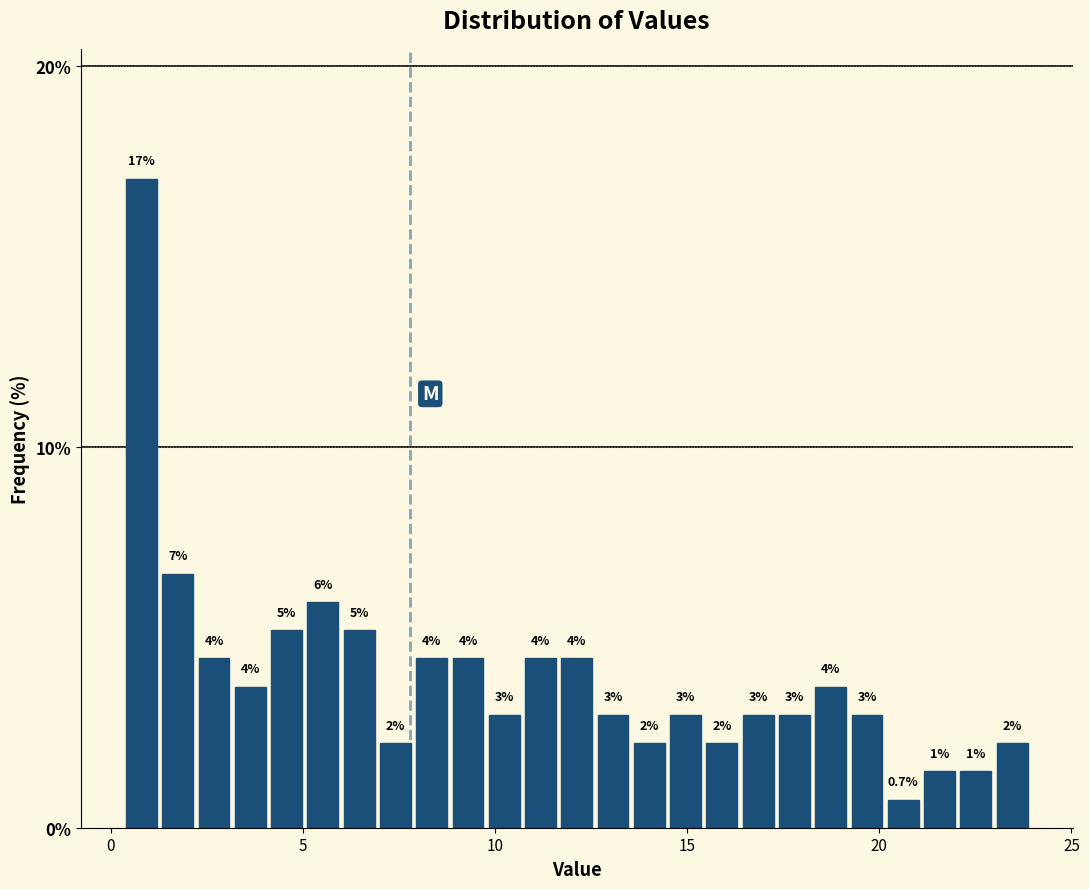

Around what value on the x-axis is the tallest bar? Give the approximate position of its centre, as read against the axis.

1.0